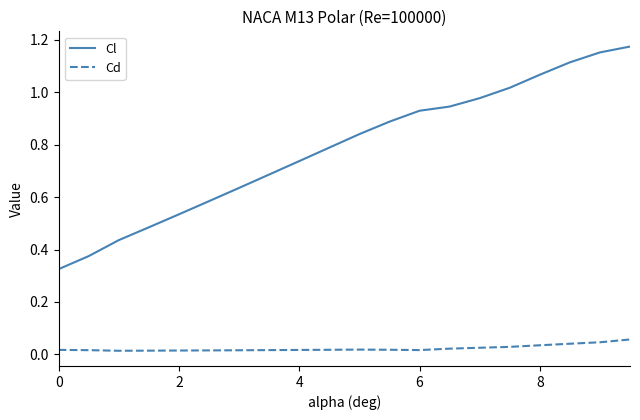

Which series has the largest total across all categories?

Cl